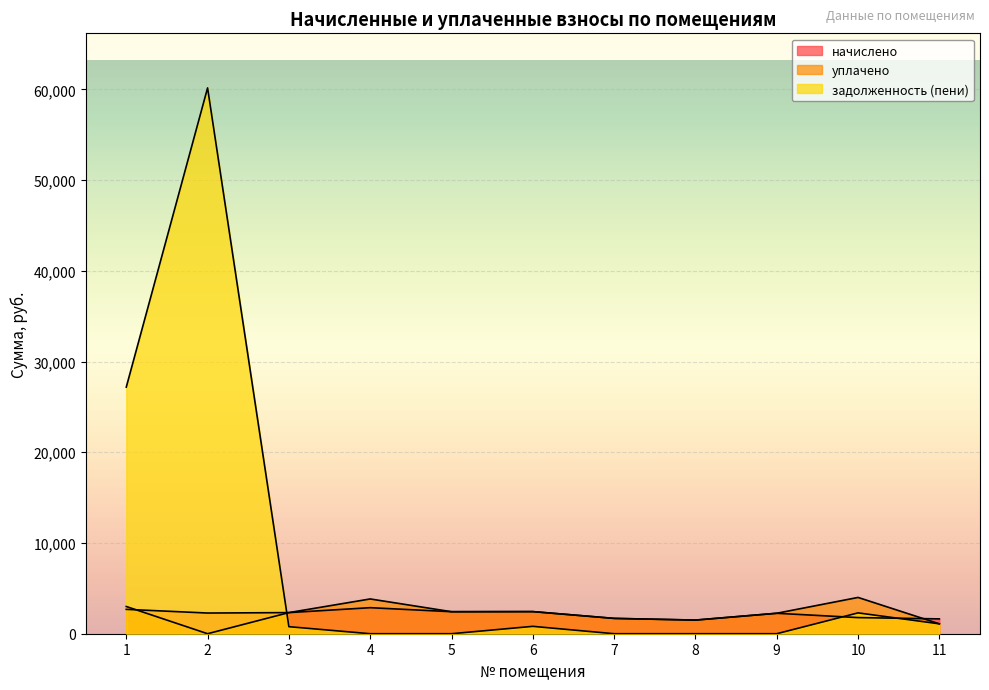

Which series has the largest total across all categories?

задолженность (пени)